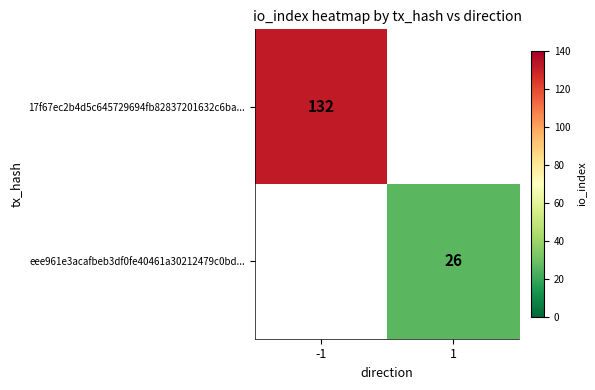

Is the value of 17f67ec2b4d5c645729694fb82837201632c6ba... at -1 greater than the value of eee961e3acafbeb3df0fe40461a30212479c0bd... at 1?

Yes